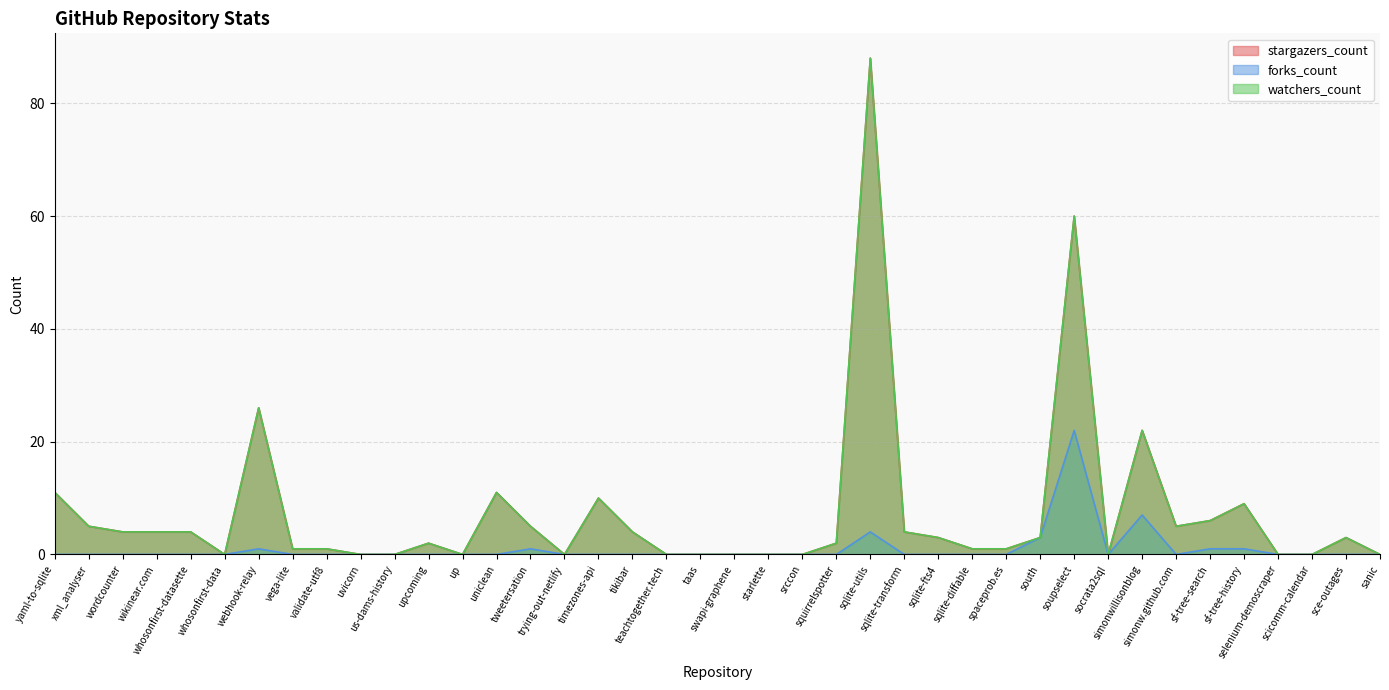

Which label corresponds to the smallest value in the chart?

whosonfirst-data